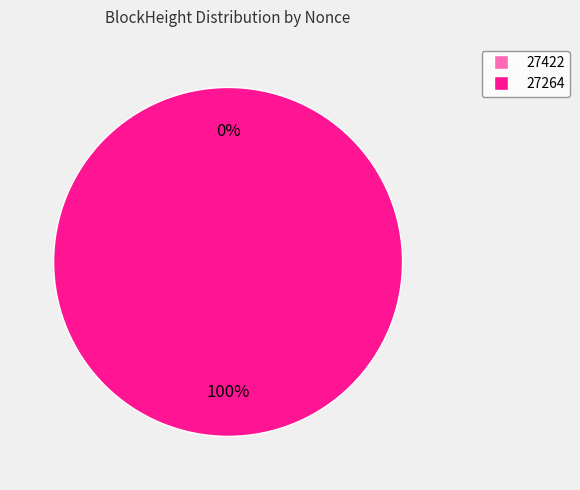

Is it true that 27264 is 100% of the pie?

True